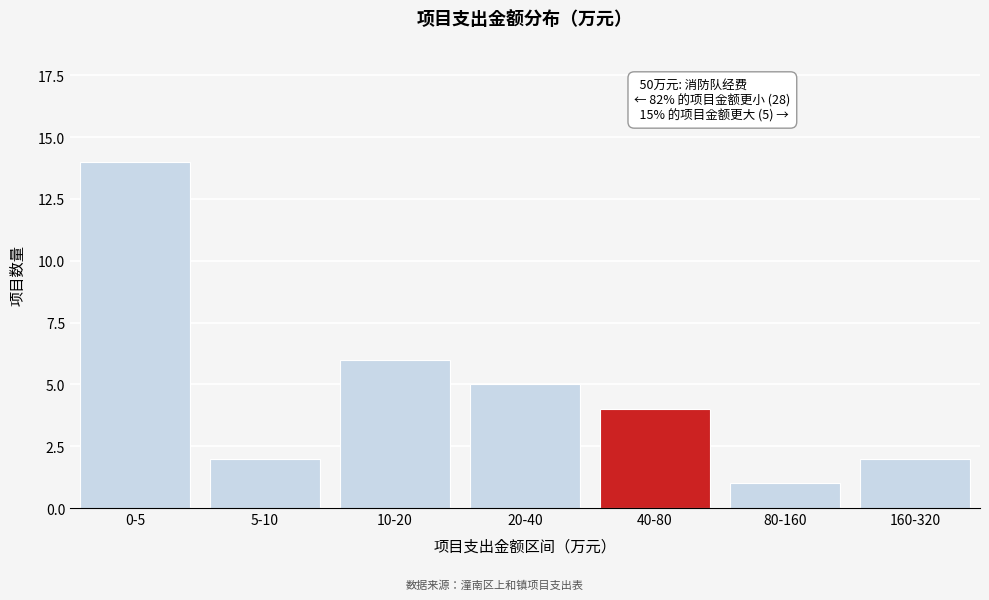

Reading right to left, list all the values displayed in this chart.

160-320=2	80-160=1	40-80=4	20-40=5	10-20=6	5-10=2	0-5=14